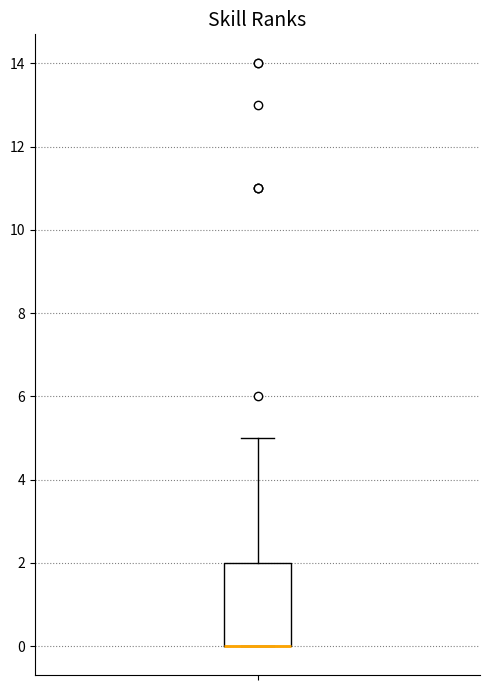

Transcribe this box plot: give where the median line is, the range the box spans, and where the two whiskers end, as read against the y-axis. The values are not printed on the chart, so give them approximately, as read against the axis.

median 0 (drawn on the box's lower edge), box 0 to 2, whiskers 0 to 5